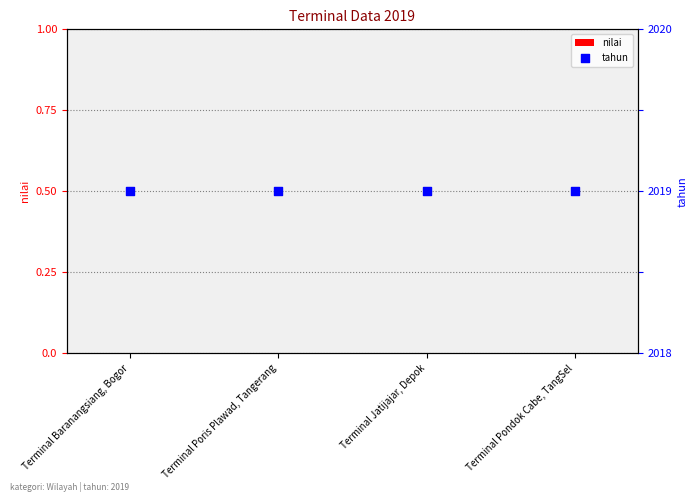

What is the total value across all series at Terminal Poris Plawad, Tangerang?

2019